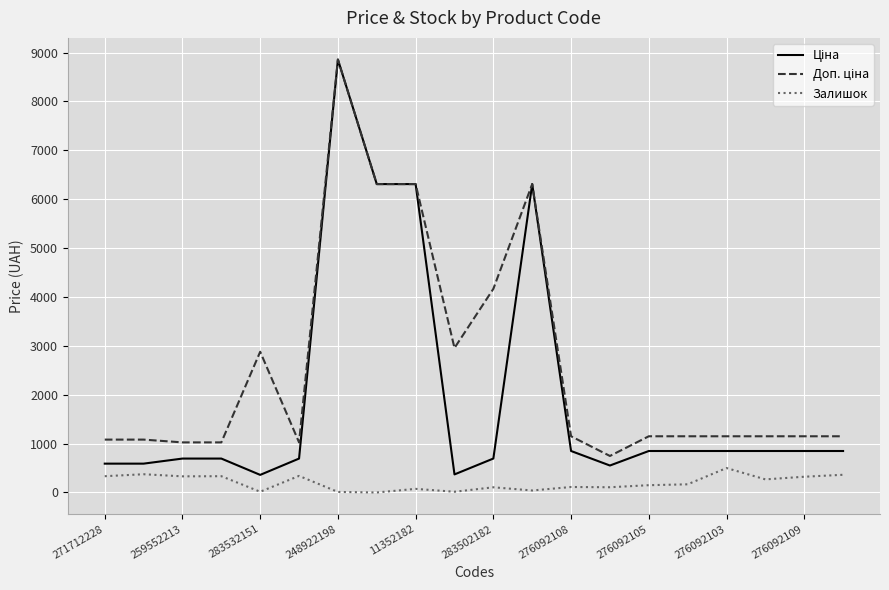

At how many categories does at least one series exceed 5965?

4